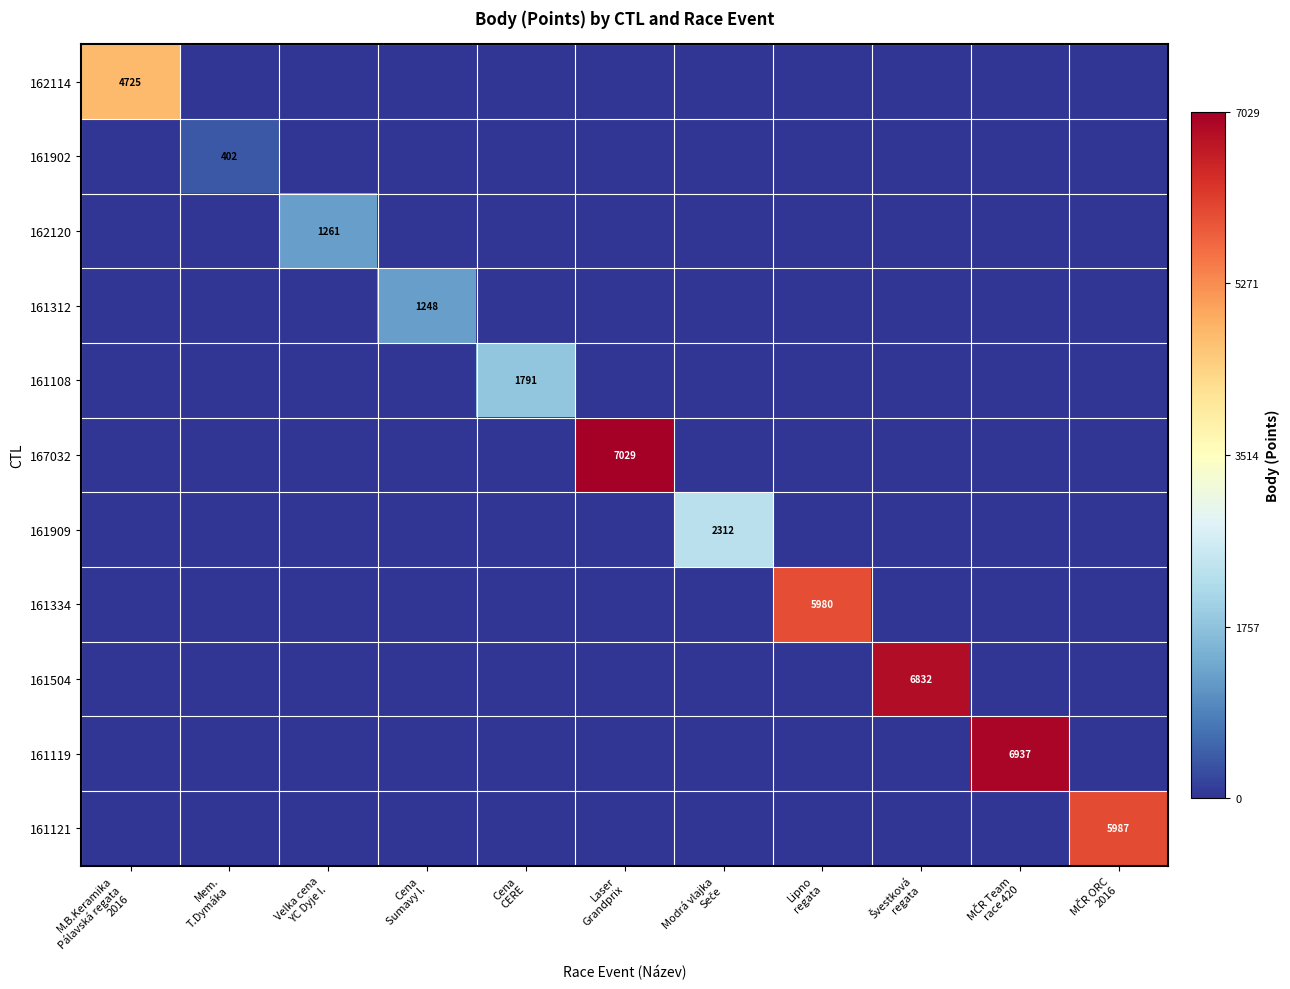

The 161334 series shows 0.0 at Laser Grandprix. True or false?

True